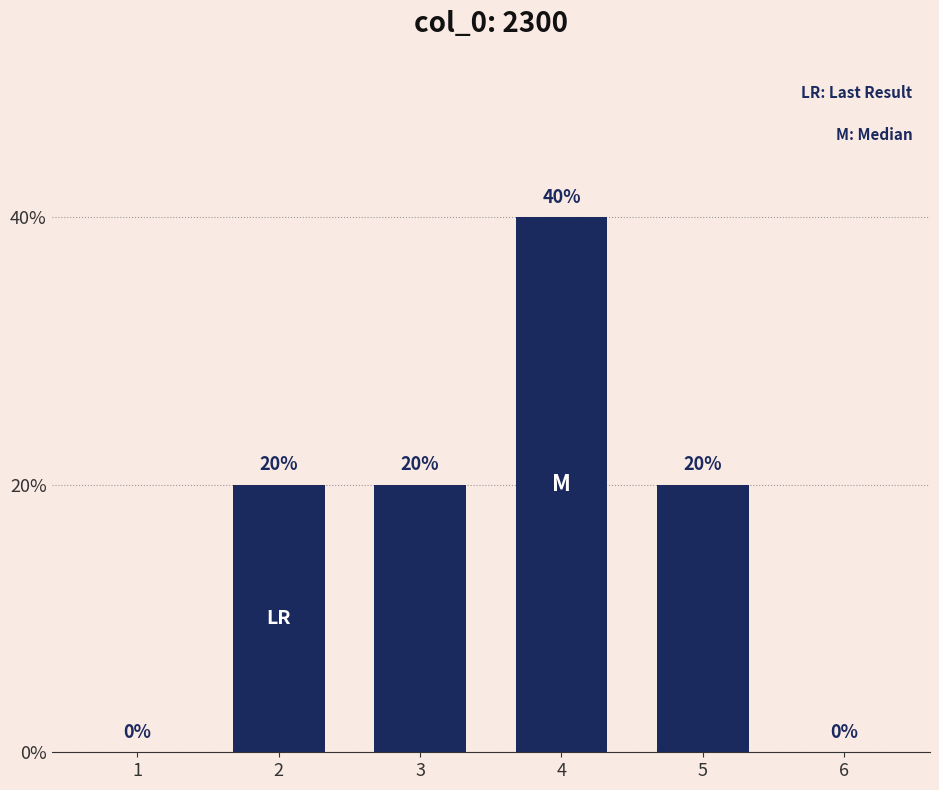

Read the value at 4, to the nearest 10.

40